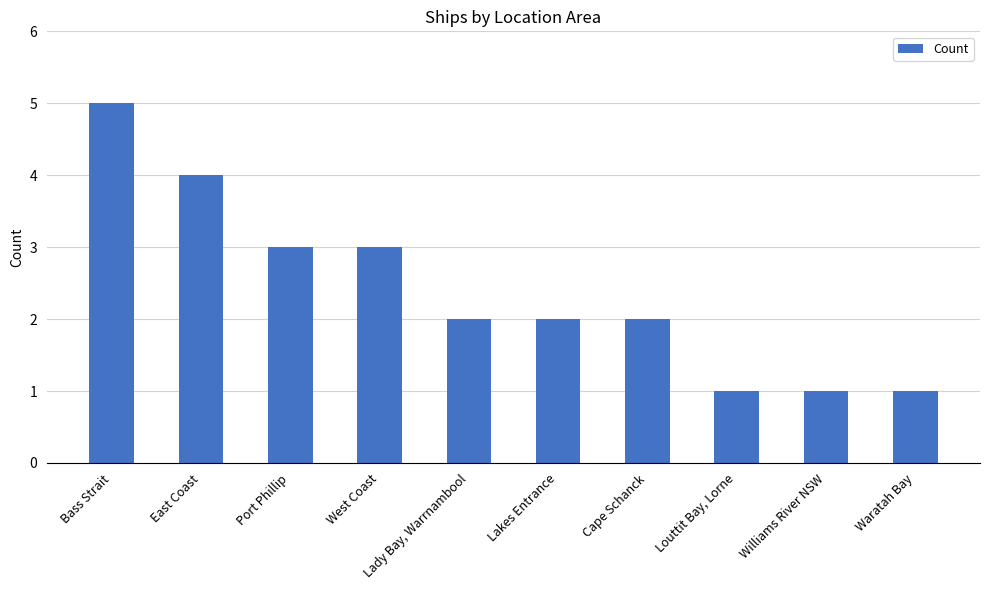

What is the sum of the values at Lakes Entrance and Waratah Bay?

3